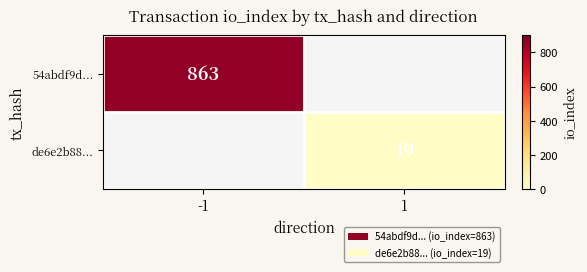

True or false: 54abdf9d... has a value of 863 at -1.

True